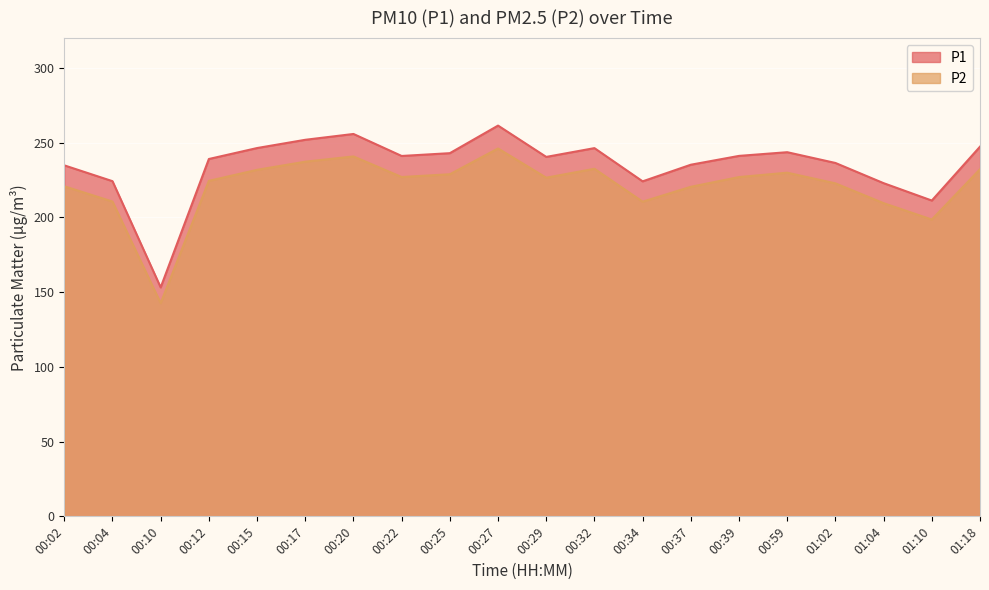

What is the minimum value shown in the chart?

142.6